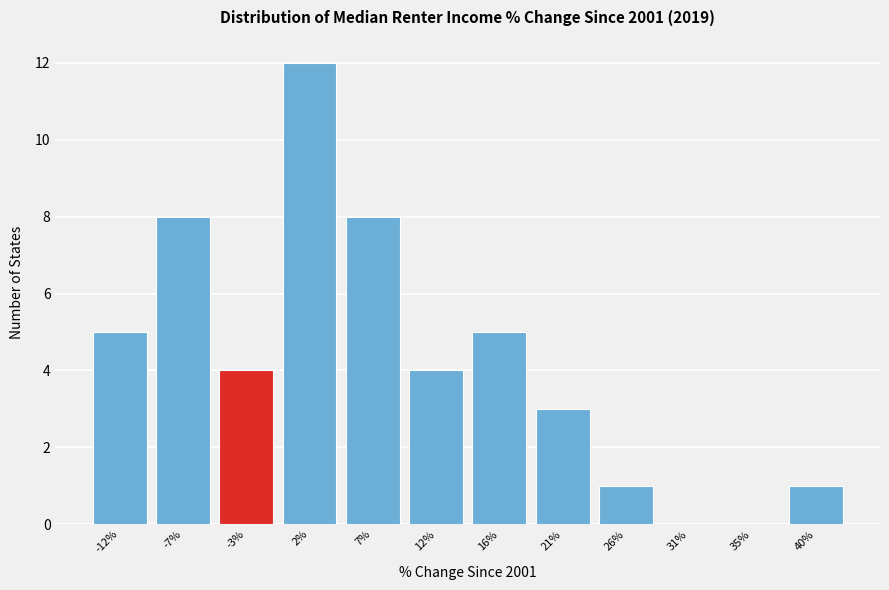

Reading right to left, list all the values displayed in this chart.

40%=1	35%=0	31%=0	26%=1	21%=3	16%=5	12%=4	7%=8	2%=12	-3%=4	-7%=8	-12%=5